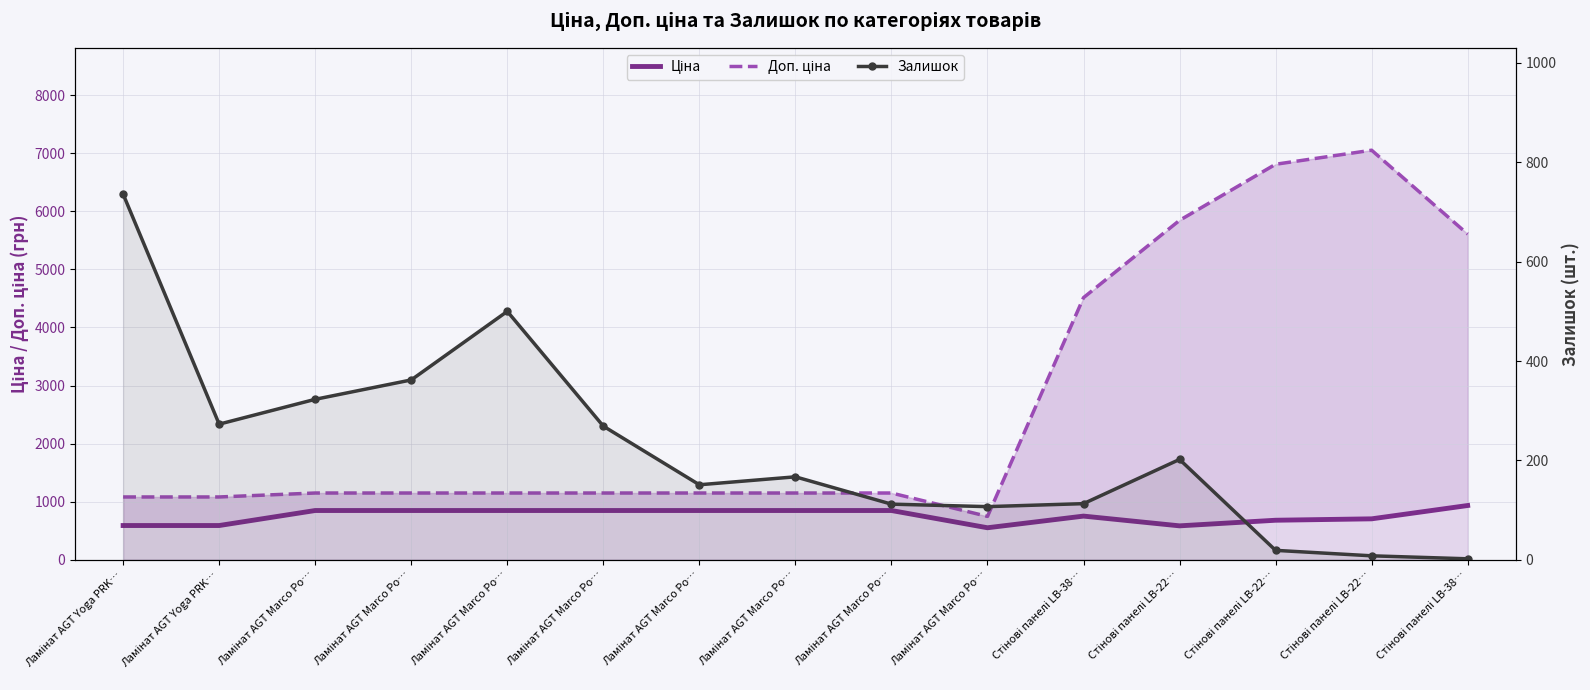

Reading left to right, transcribe all the data shown in this chart.

Ціна: Ламінат AGT Yoga PRK…=589.9	Ламінат AGT Yoga PRK…=589.9	Ламінат AGT Marco Po…=848.4	Ламінат AGT Marco Po…=848.4	Ламінат AGT Marco Po…=848.4	Ламінат AGT Marco Po…=848.4	Ламінат AGT Marco Po…=848.4	Ламінат AGT Marco Po…=848.4	Ламінат AGT Marco Po…=848.4	Ламінат AGT Marco Po…=551.5	Стінові панелі LB-38…=752.2	Стінові панелі LB-22…=584.4	Стінові панелі LB-22…=681.0	Стінові панелі LB-22…=705.1	Стінові панелі LB-38…=934.5
Доп. ціна: Ламінат AGT Yoga PRK…=1081.7	Ламінат AGT Yoga PRK…=1081.7	Ламінат AGT Marco Po…=1149.7	Ламінат AGT Marco Po…=1149.7	Ламінат AGT Marco Po…=1149.7	Ламінат AGT Marco Po…=1149.7	Ламінат AGT Marco Po…=1149.7	Ламінат AGT Marco Po…=1149.7	Ламінат AGT Marco Po…=1149.7	Ламінат AGT Marco Po…=747.0	Стінові панелі LB-38…=4513.3	Стінові панелі LB-22…=5843.9	Стінові панелі LB-22…=6809.8	Стінові панелі LB-22…=7051.3	Стінові панелі LB-38…=5607.2
Залишок: Ламінат AGT Yoga PRK…=736.0	Ламінат AGT Yoga PRK…=273.0	Ламінат AGT Marco Po…=323.0	Ламінат AGT Marco Po…=362.0	Ламінат AGT Marco Po…=500.0	Ламінат AGT Marco Po…=269.0	Ламінат AGT Marco Po…=151.0	Ламінат AGT Marco Po…=167.0	Ламінат AGT Marco Po…=112.0	Ламінат AGT Marco Po…=107.0	Стінові панелі LB-38…=113.0	Стінові панелі LB-22…=202.0	Стінові панелі LB-22…=19.0	Стінові панелі LB-22…=8.0	Стінові панелі LB-38…=2.0